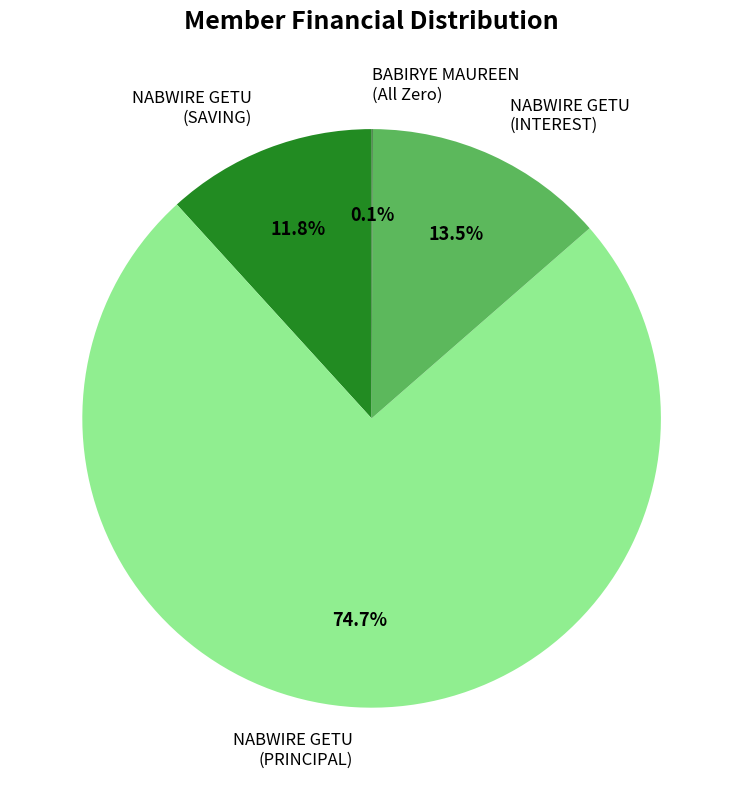

Which slice is the largest?

NABWIRE GETU (PRINCIPAL)